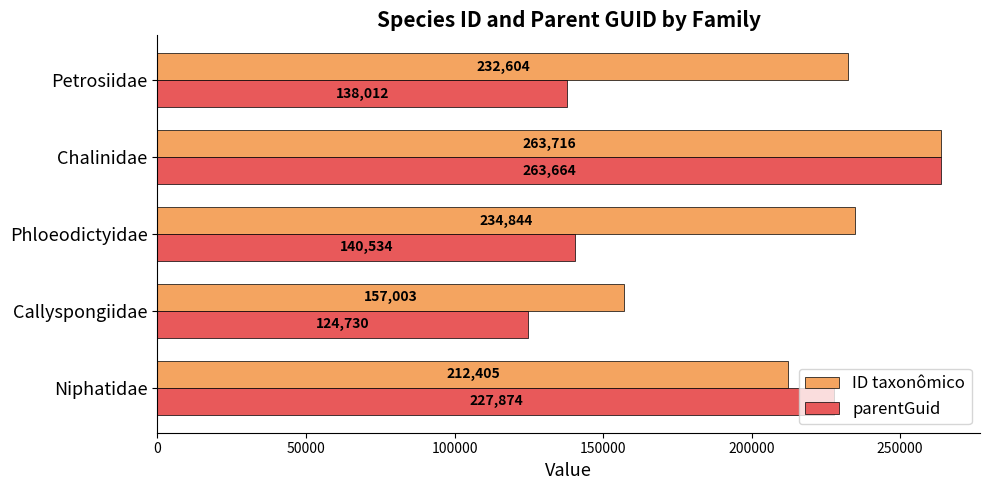

List the series in order of their overall mean, highest first.

ID taxonômico, parentGuid